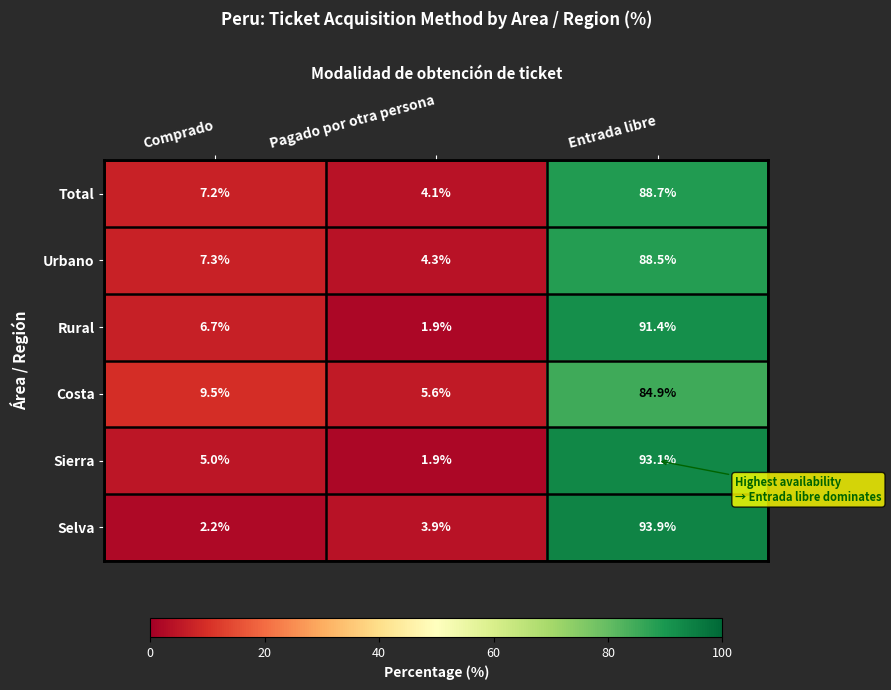

Which category has the highest value in the Rural series?

Entrada libre